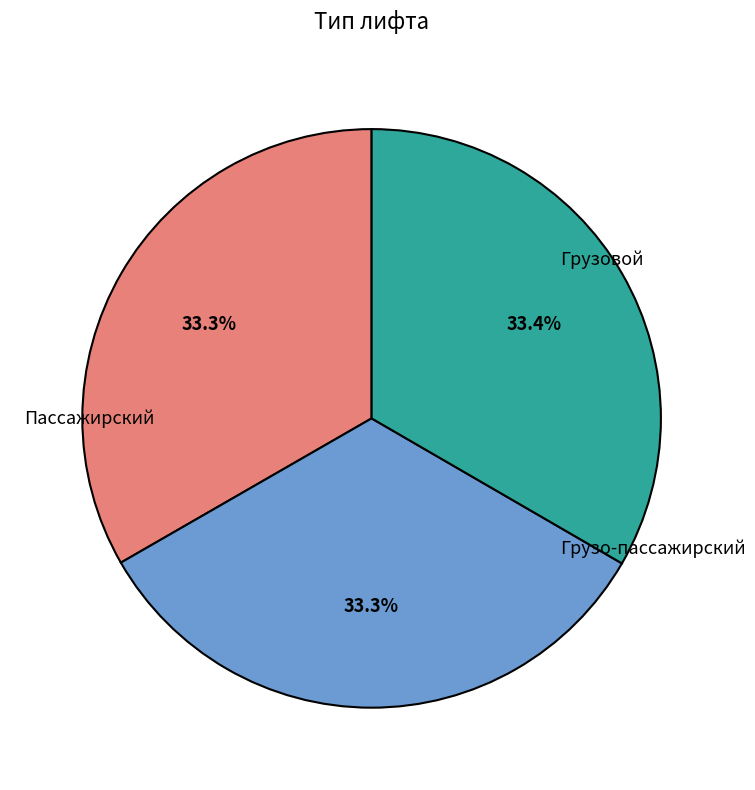

Combined, do Грузо-пассажирский and Пассажирский account for over 50%?

Yes